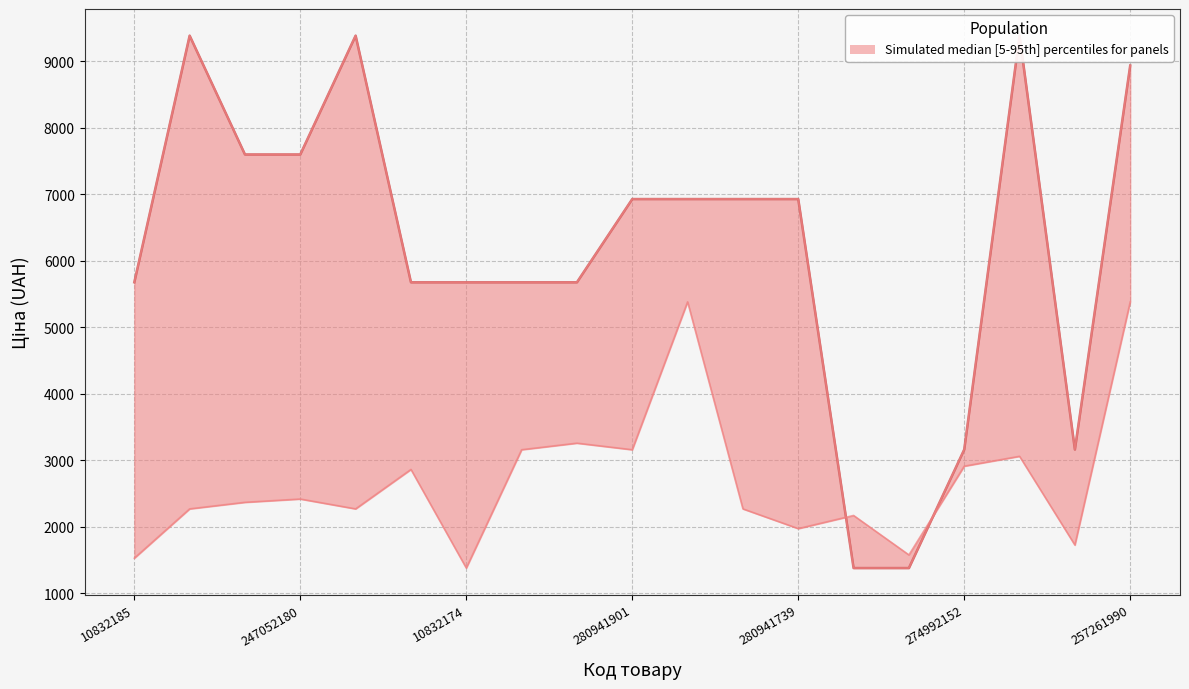

Reading right to left, list all the values displayed in this chart.

8934.1	3158.0	9384.0	3158.0	1375.0	1375.0	6925.7	6925.7	6925.7	6925.7	5673.8	5673.8	5673.8	5673.8	9384.0	7596.5	7596.5	9384.0	5673.8